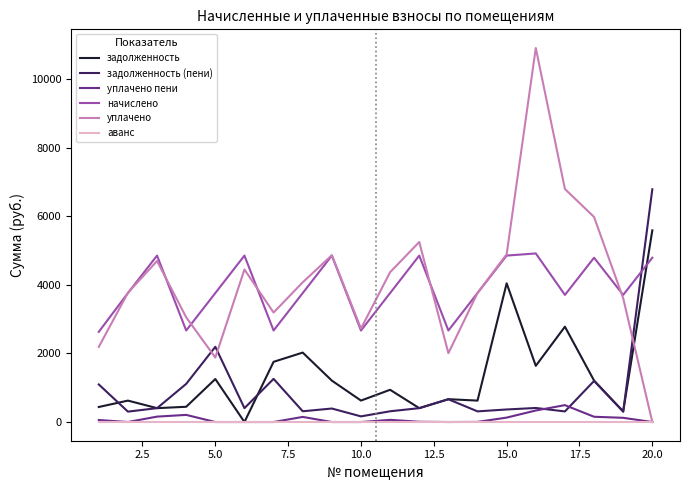

What is the highest value of the задолженность (пени) series?

6784.7